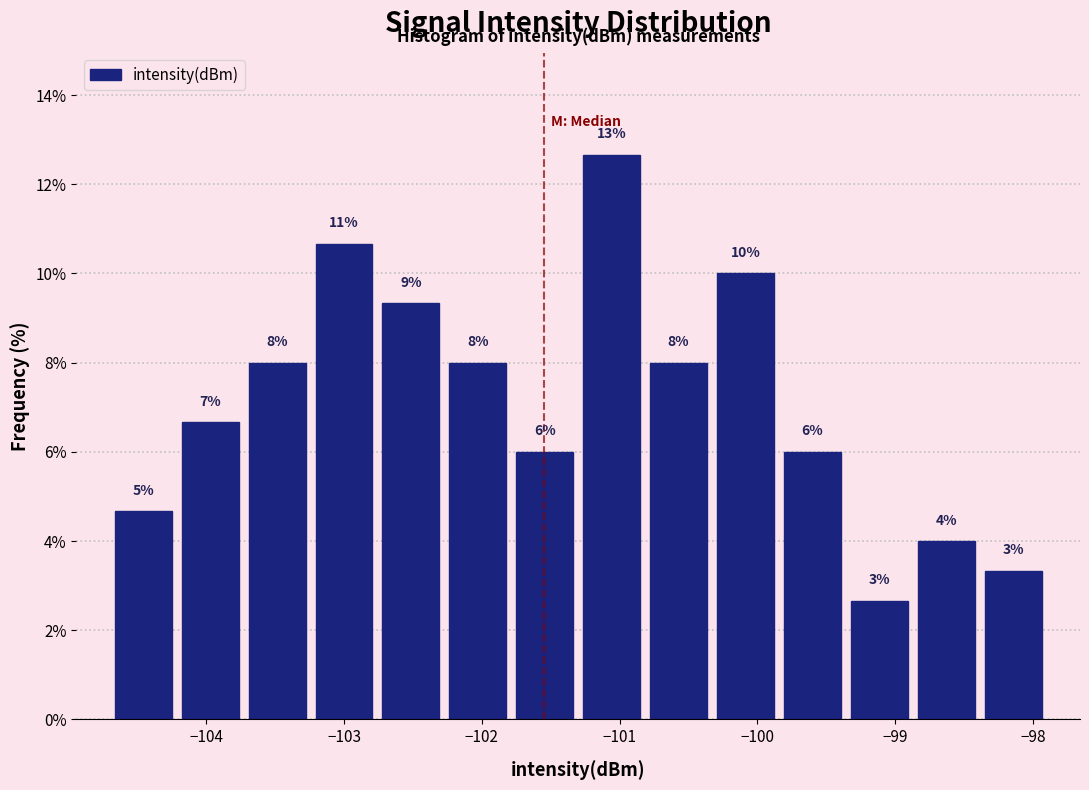

Over which range of the x-axis is the bar tallest?

-101.3 to -100.8